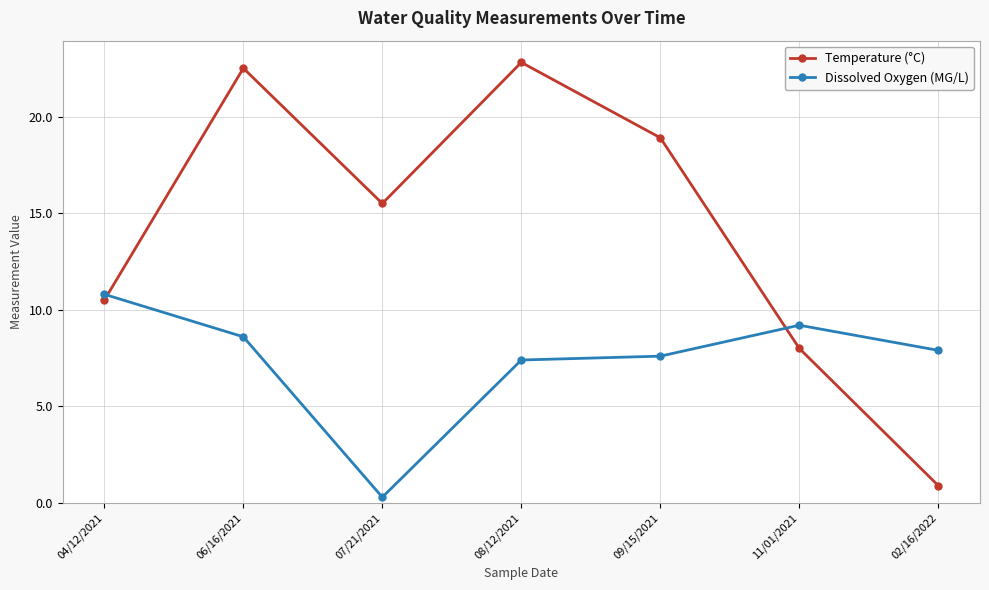

At which category does Dissolved Oxygen (MG/L) reach its first local valley?

07/21/2021